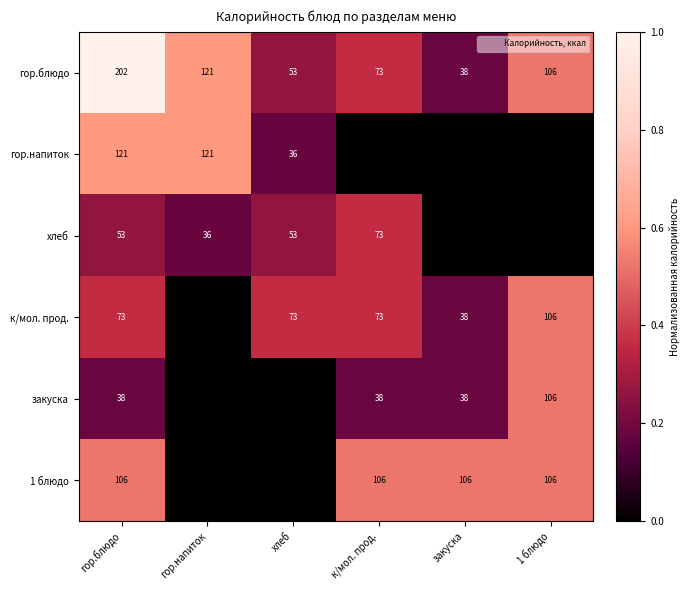

Is it true that гор.напиток equals 0.1 at хлеб?

False